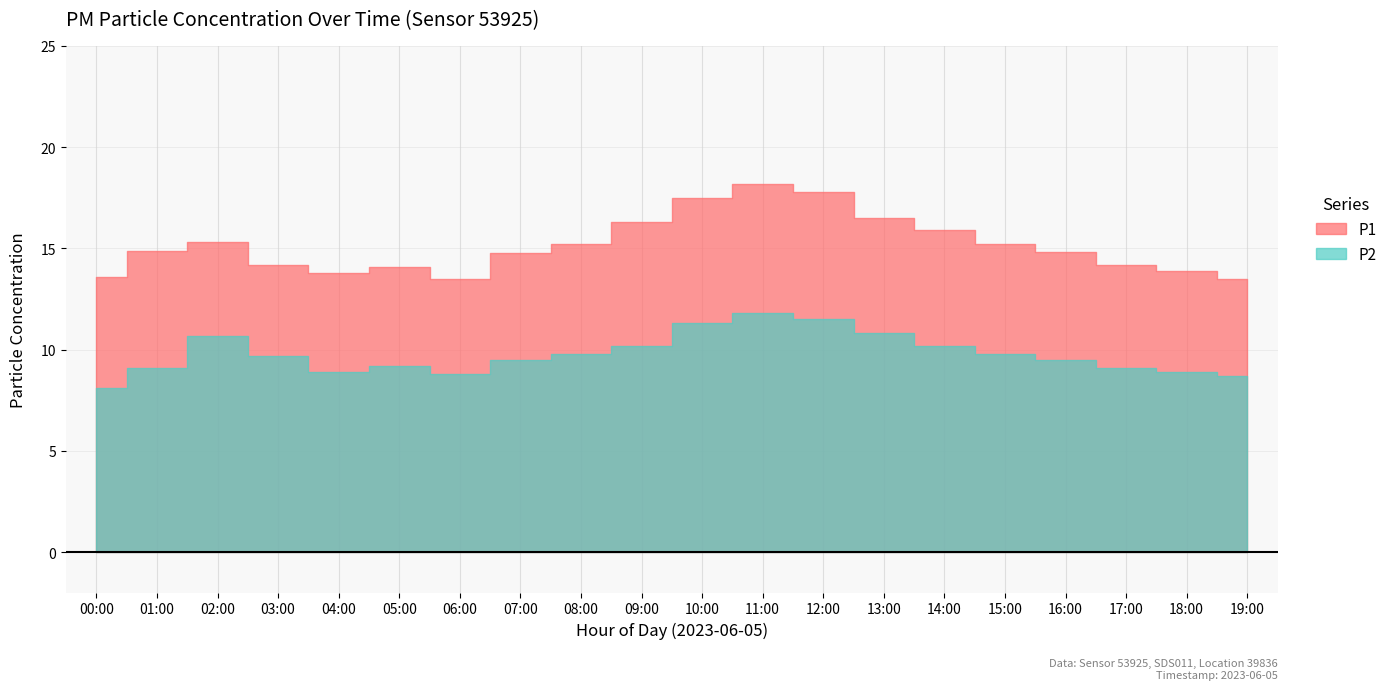

Reading right to left, what are all the values shown in this chart?

P1: 13.5	13.9	14.2	14.8	15.2	15.9	16.5	17.8	18.2	17.5	16.3	15.2	14.8	13.5	14.1	13.8	14.2	15.3	14.8	13.6
P2: 8.7	8.9	9.1	9.5	9.8	10.2	10.8	11.5	11.8	11.3	10.2	9.8	9.5	8.8	9.2	8.9	9.7	10.7	9.1	8.1